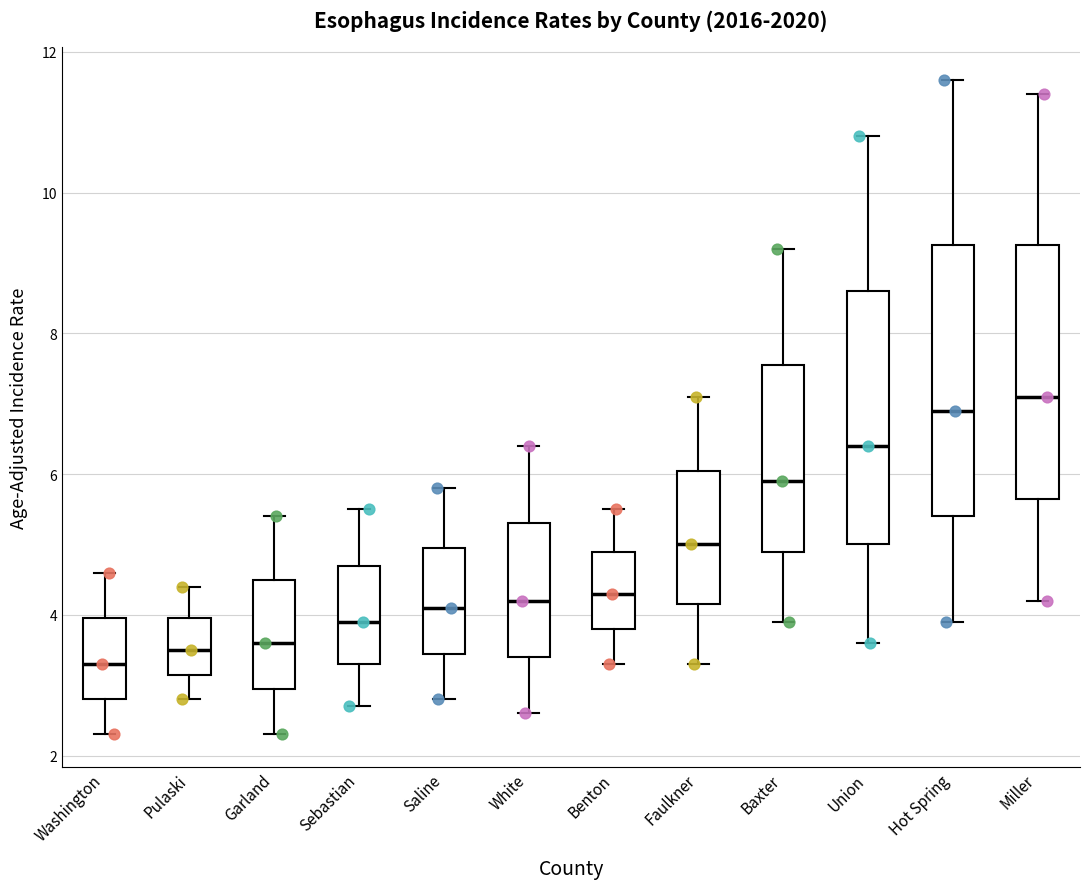

Which box is the tallest, from its lower edge to its upper edge?

Hot Spring